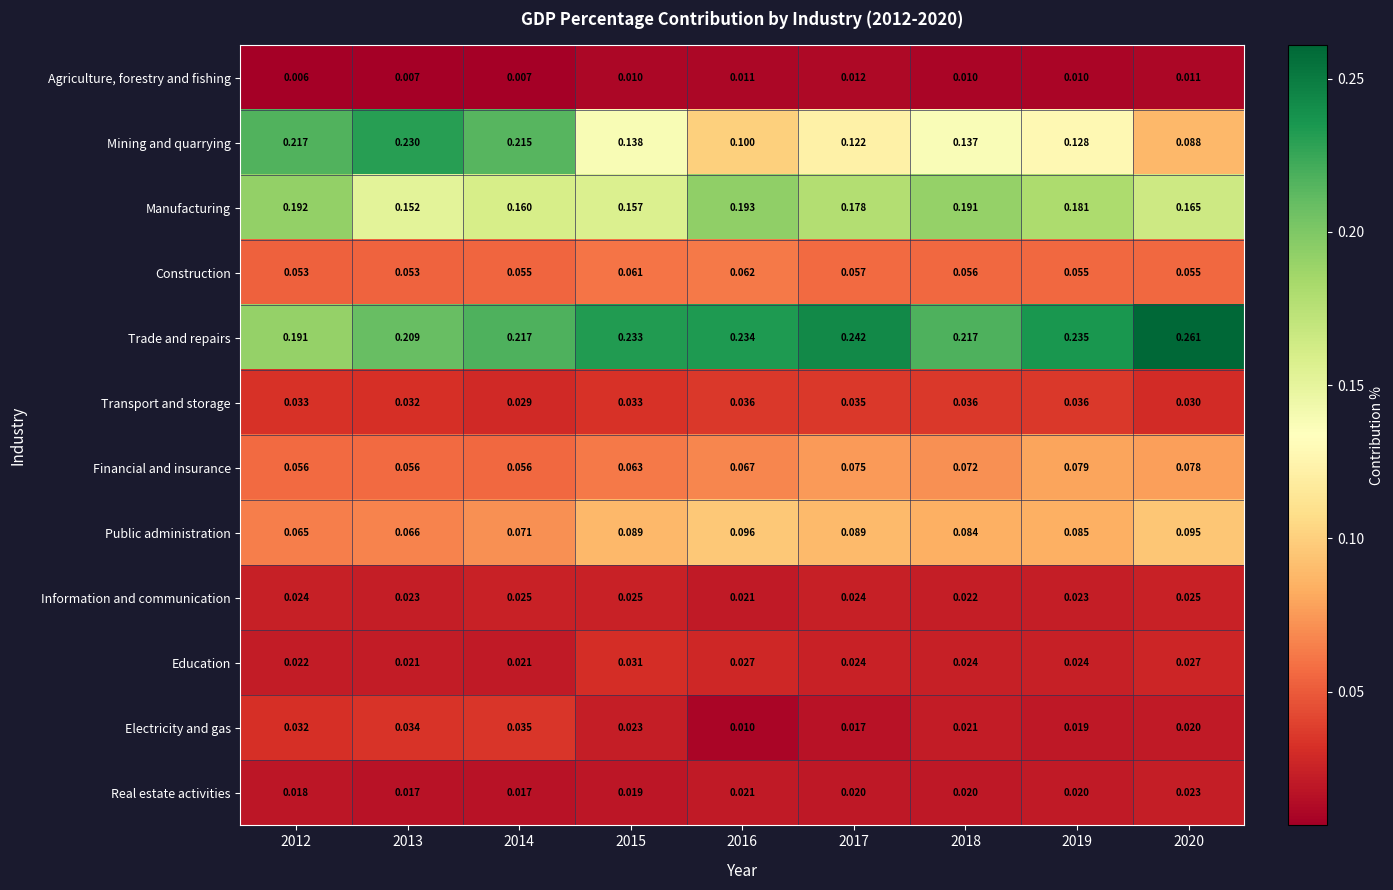

Which series has the largest range (max minus min)?

Mining and quarrying